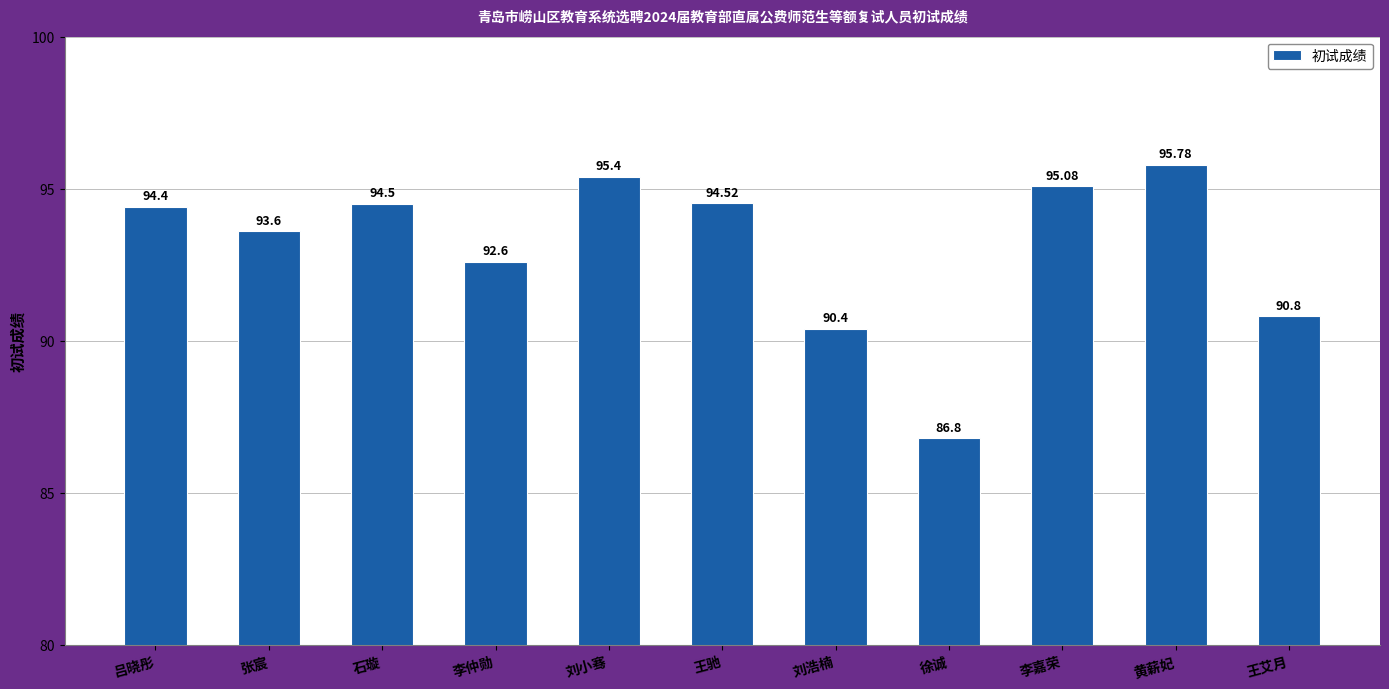

Where does the data first go above 94?

吕晓彤